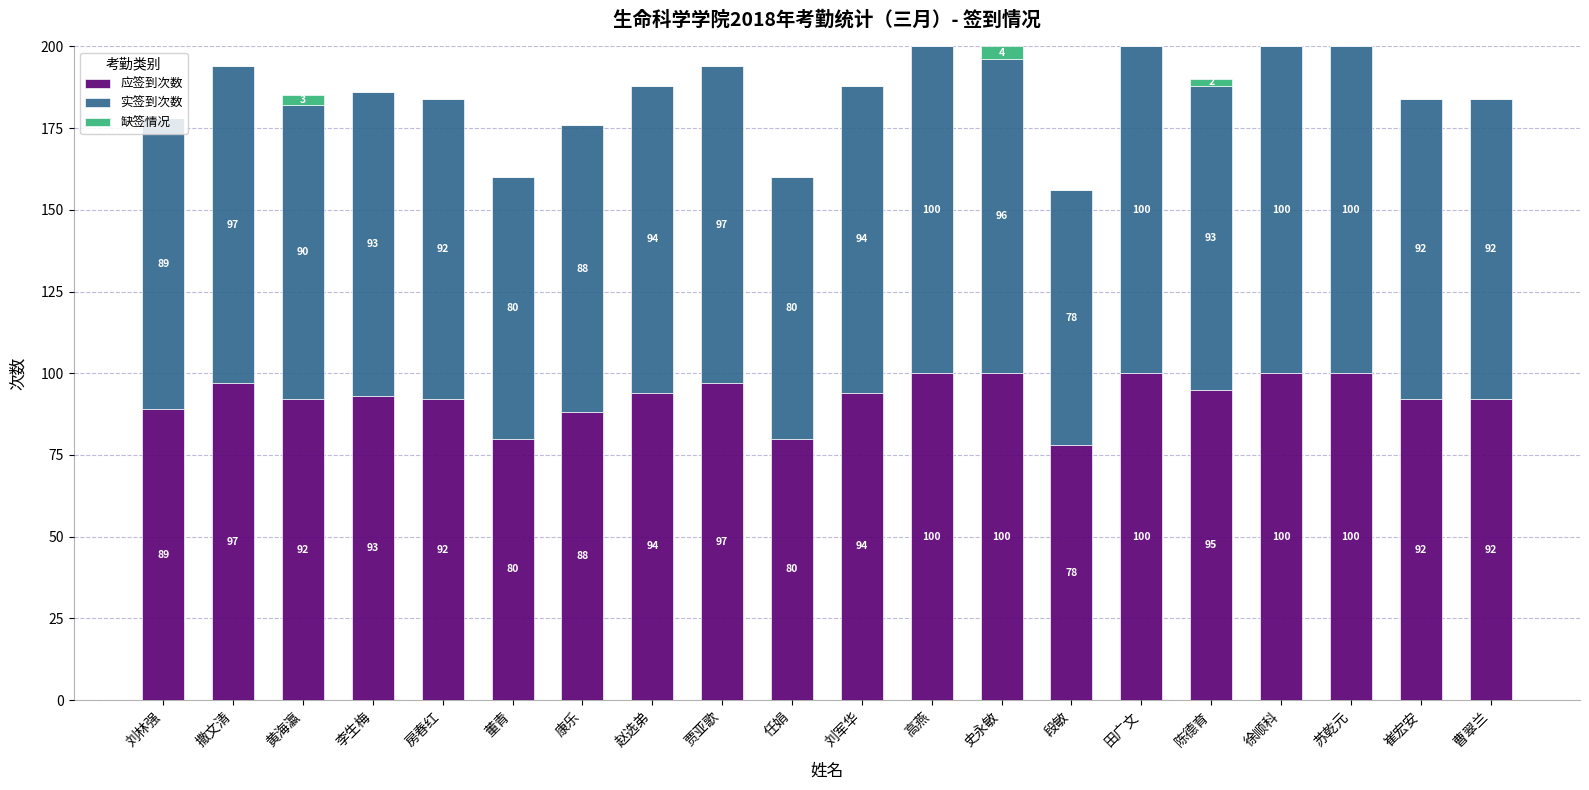

What is the approximate value of 应签到次数 at 苏乾元, to the nearest 10?

100